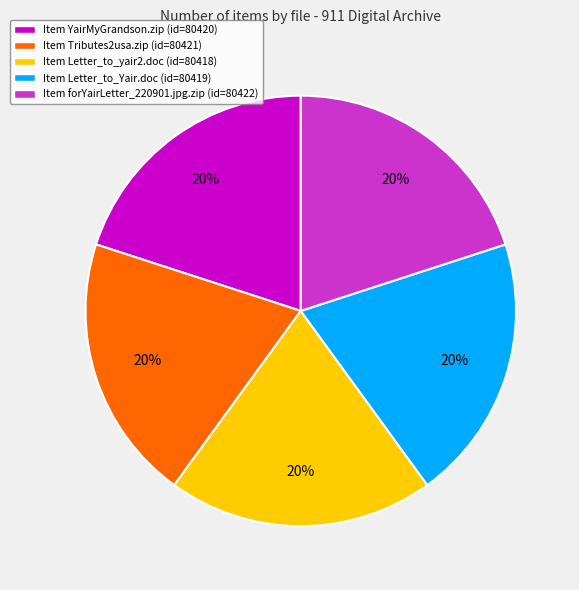

To the nearest percent, what is the average slice percentage?

20%